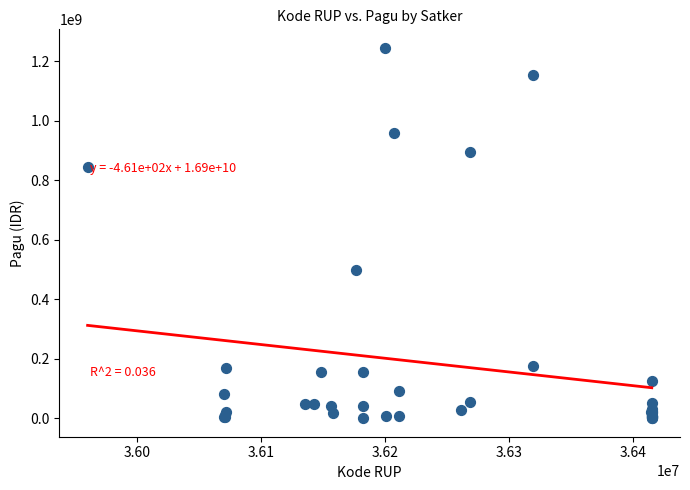

What Y value in the scatter plot is closest to 622840000?

499932000